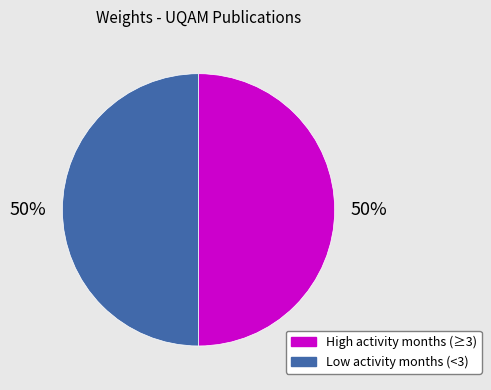

Approximately how many times larger is the value at High activity months (≥3) compared to Low activity months (<3)?

1.0